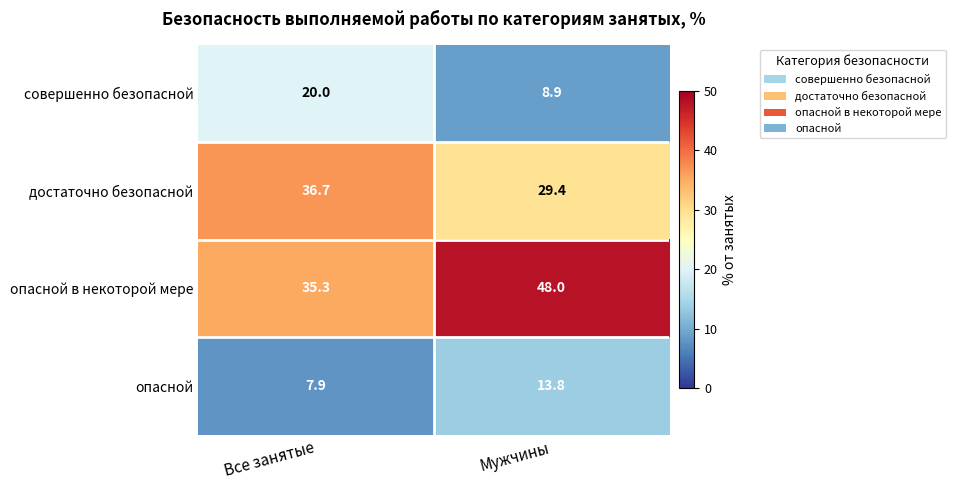

Is it true that опасной в некоторой мере equals 53.9 at Все занятые?

False